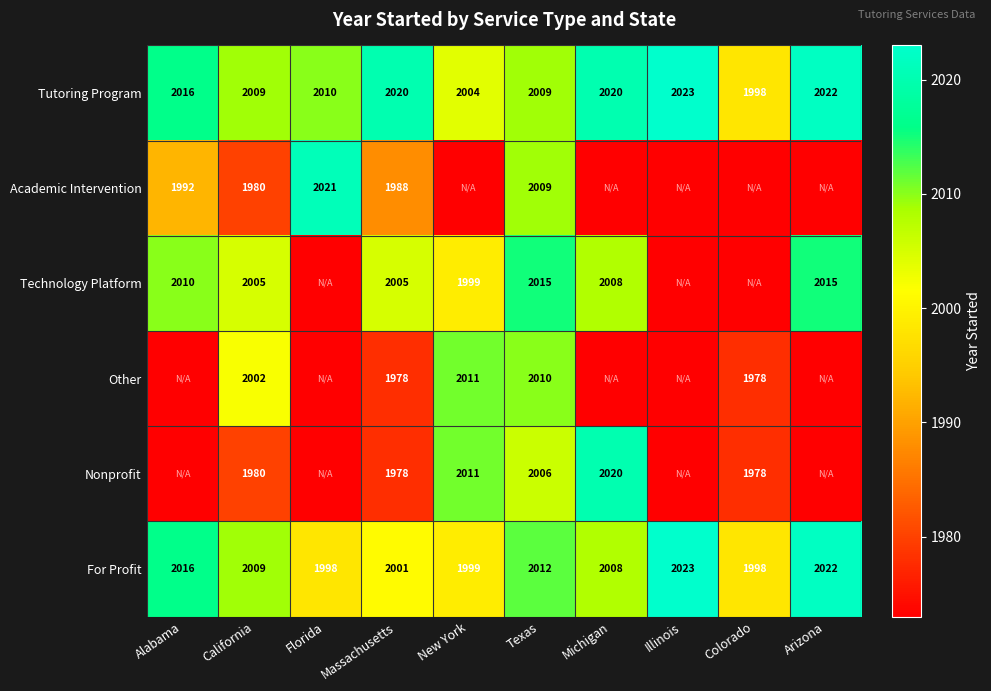

The Tutoring Program series shows 2009 at California. True or false?

True